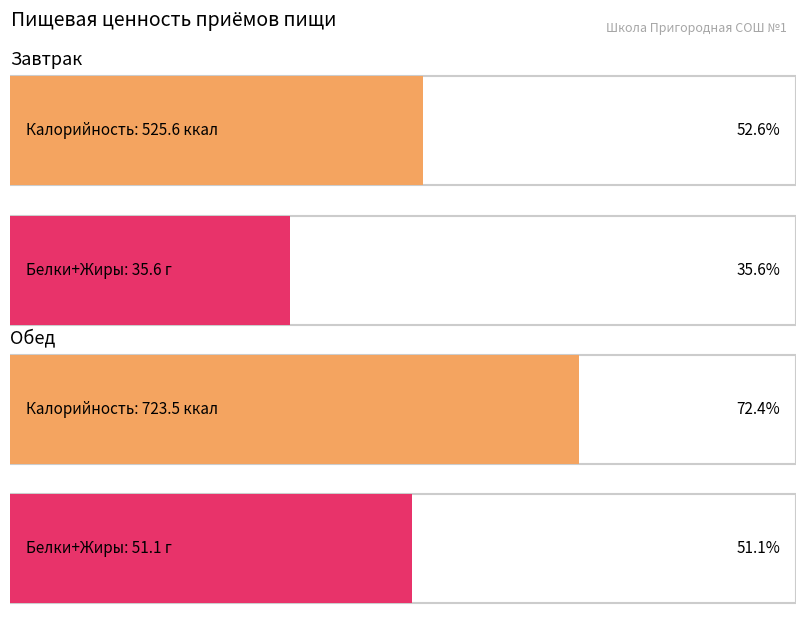

What position from the left is Обед?

2